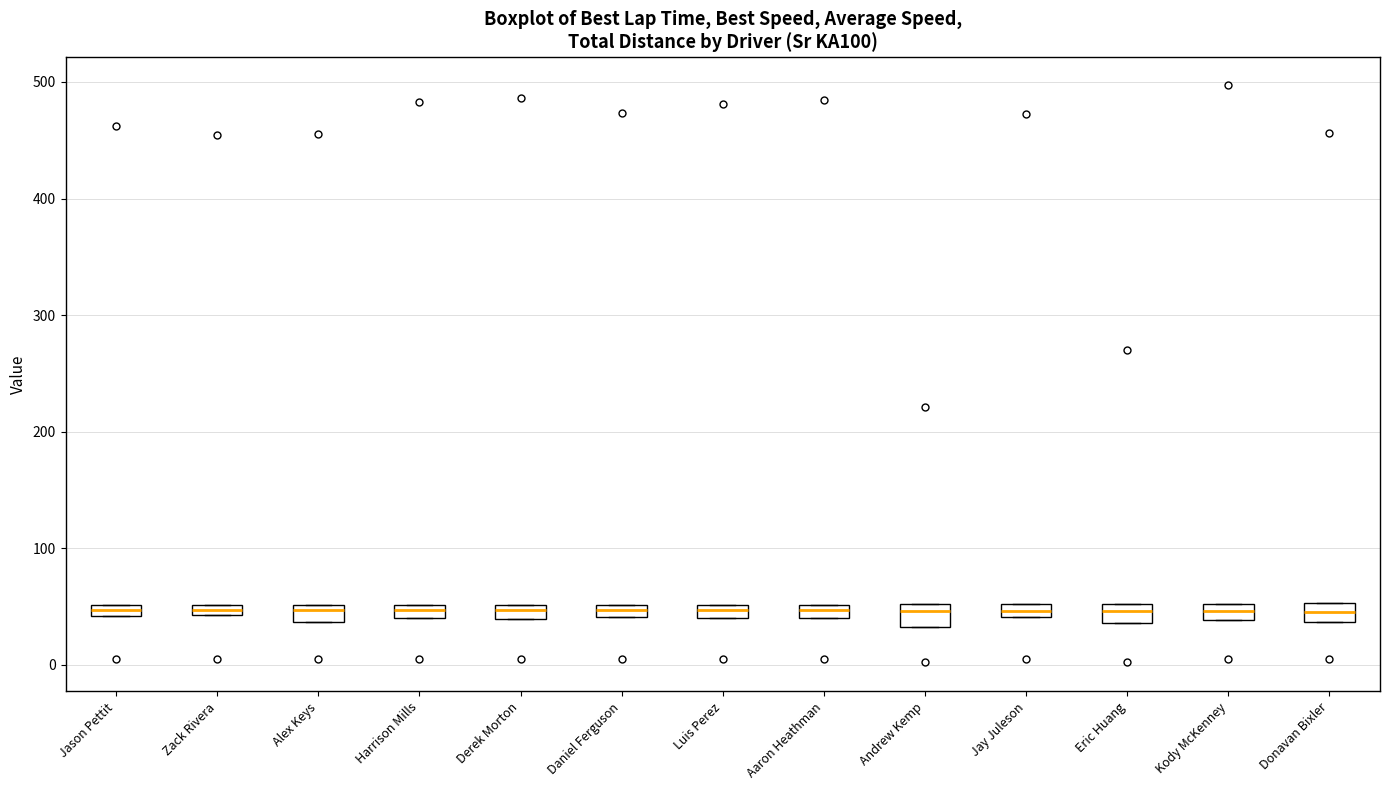

Where is the lower edge of the box for Aaron Heathman on the y-axis? The values are not printed on the chart, so give them approximately, as read against the axis.

40